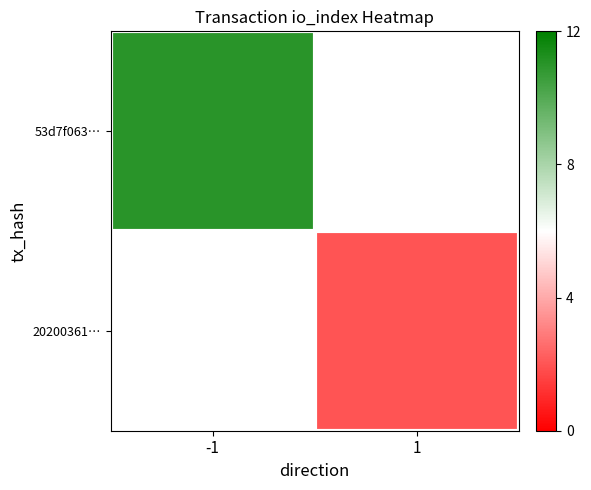

True or false: 20200361… has a value of 3.1 at 1.

False